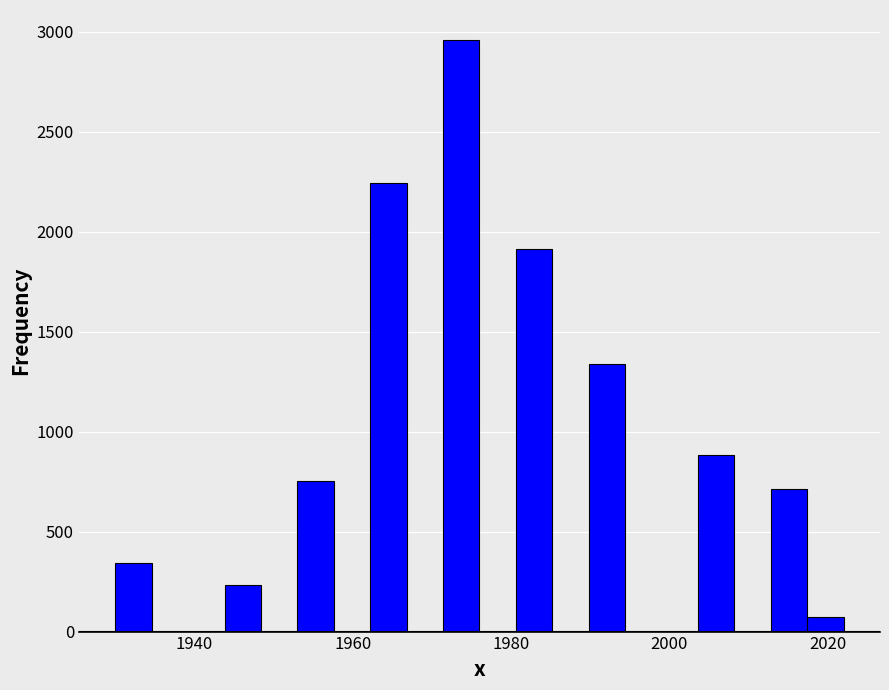

Read against the x-axis, roughly where is the centre of the tallest bar?

1974